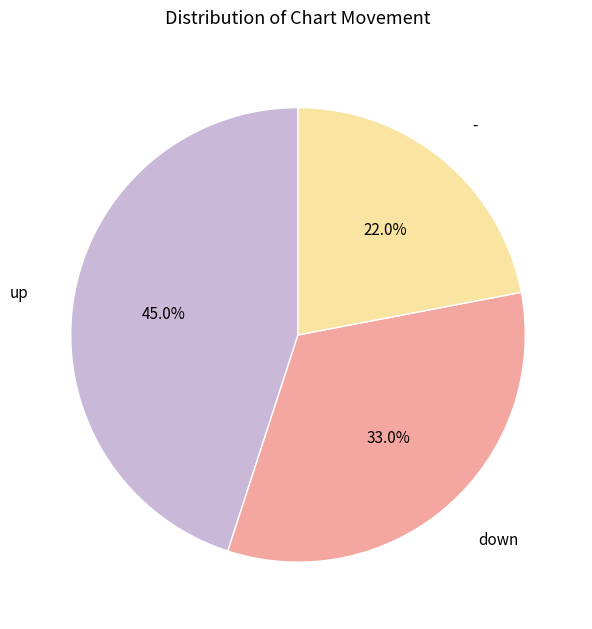

Is there a majority slice in this chart?

No